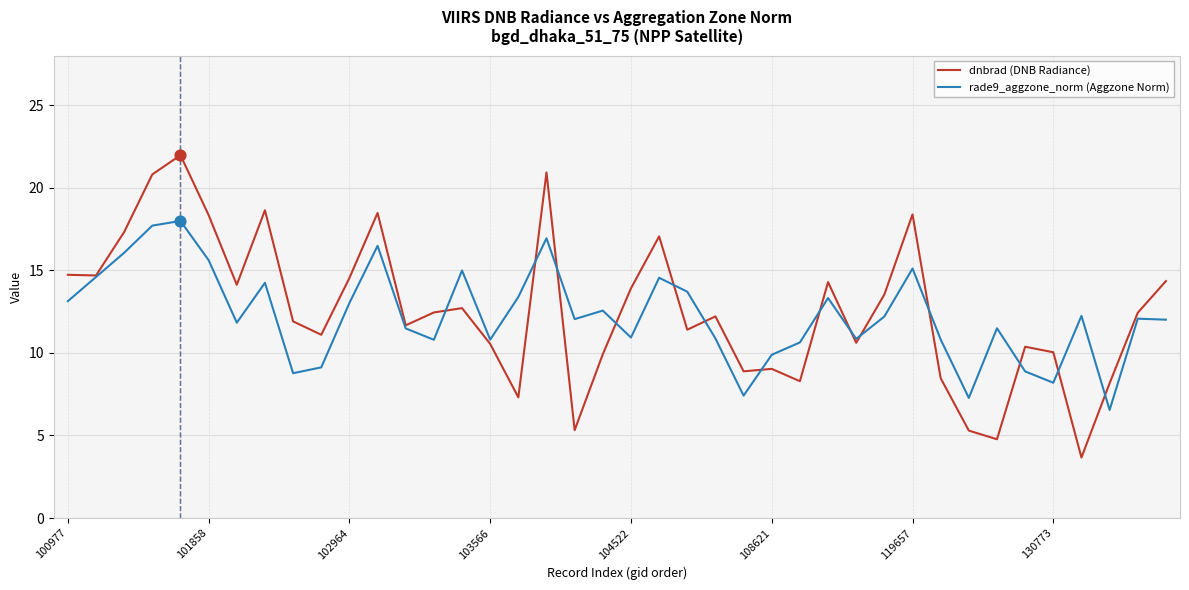

At how many categories does at least one series exceed 13?

20